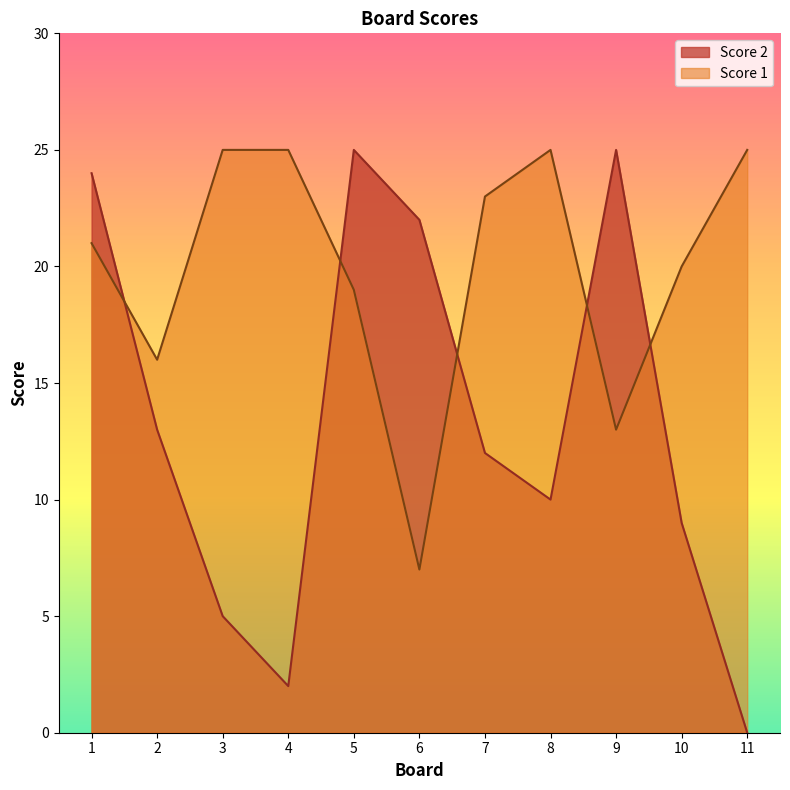

What is the difference between the maximum and minimum values in the Score 2 series?

25